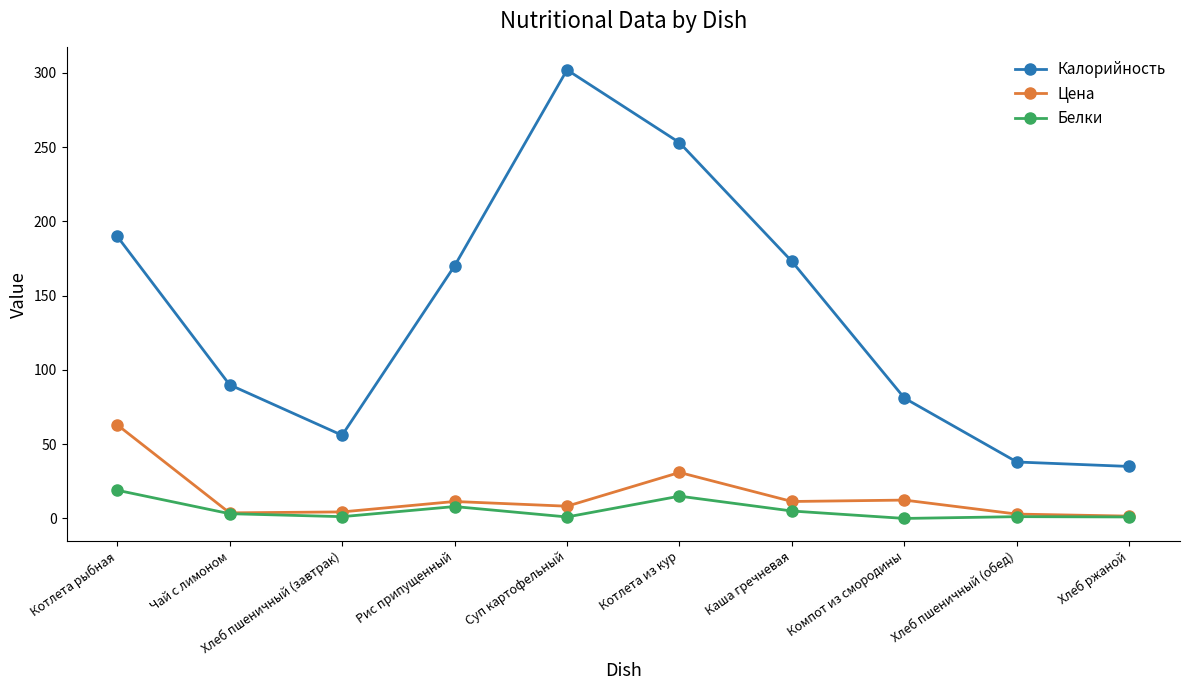

List the series in order of their peak value, highest first.

Калорийность, Цена, Белки